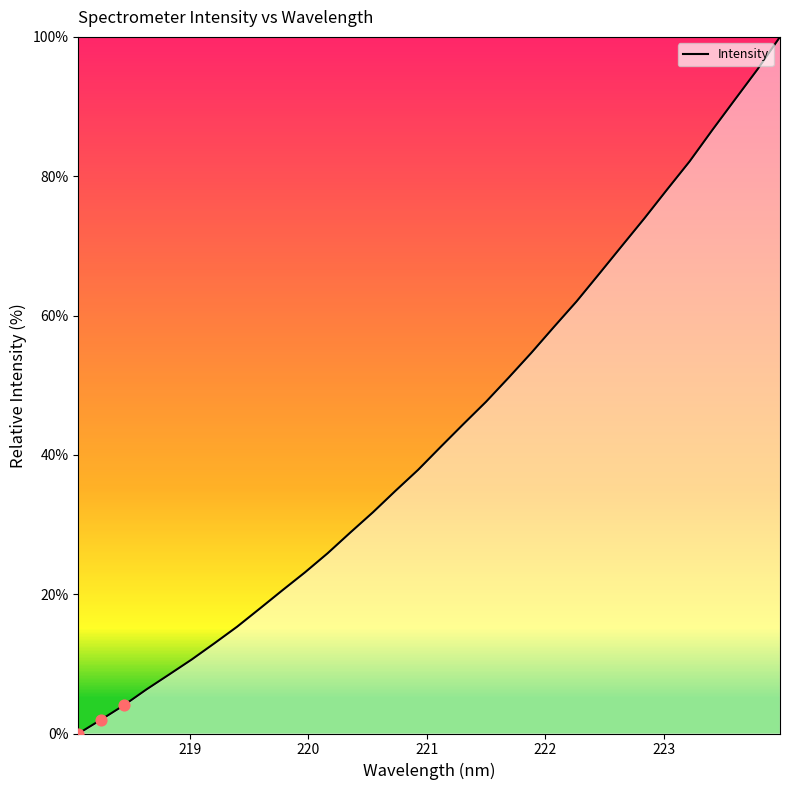

What is the maximum value shown in the chart?

100.0